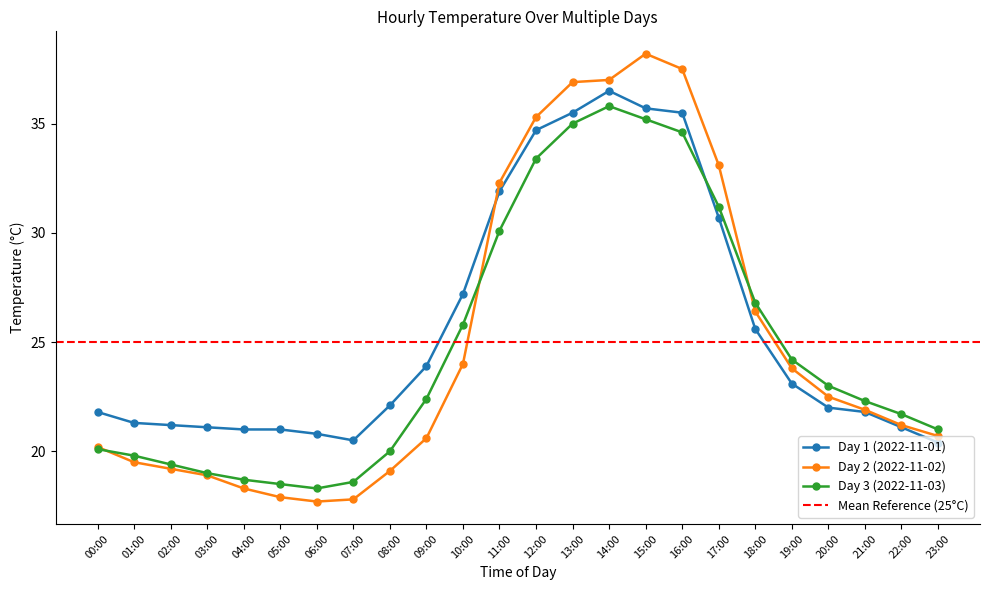

What is the label of the 2nd point from the right?

22:00